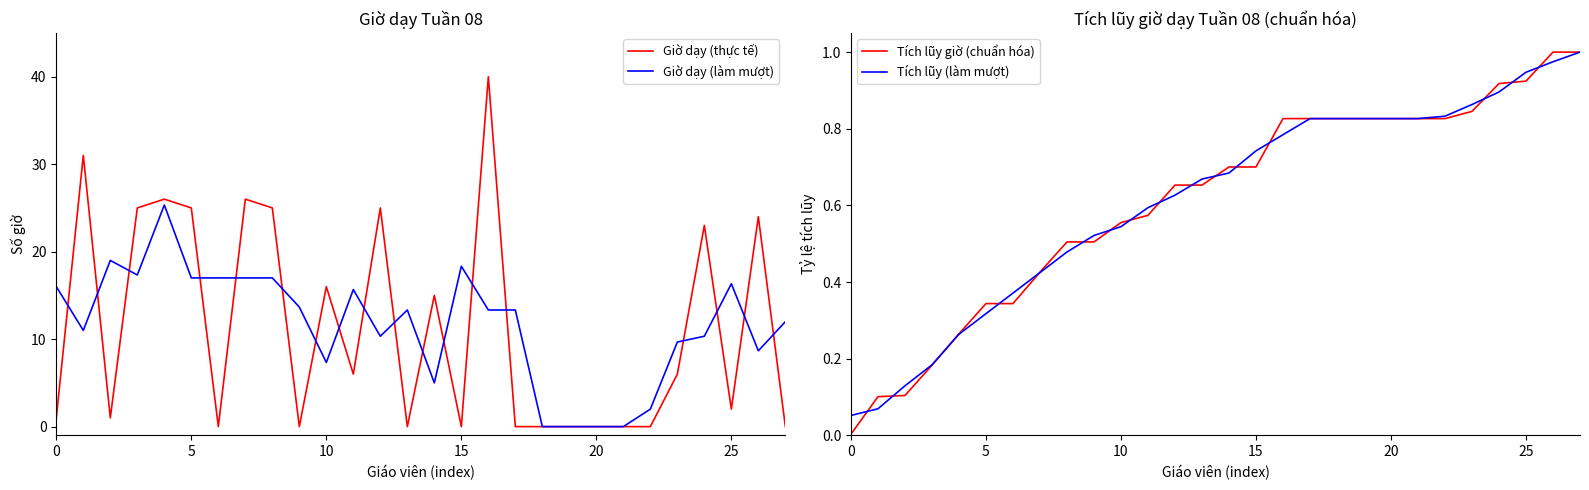

Which series has the largest total across all categories?

Giờ dạy (làm mượt)